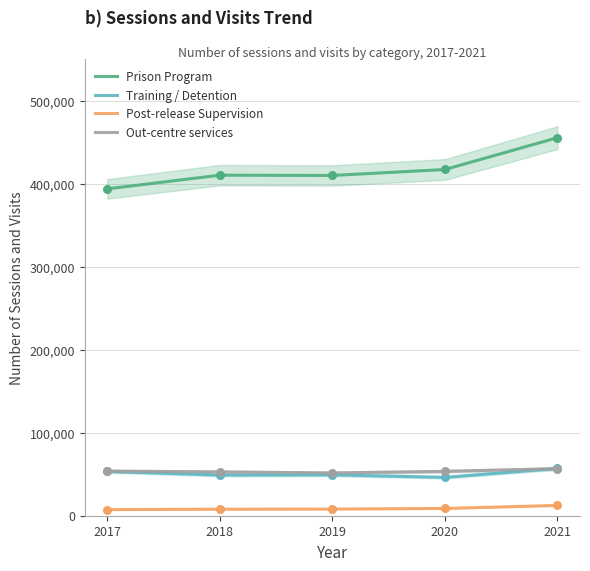

What is the total value across all series at 2018?

520120